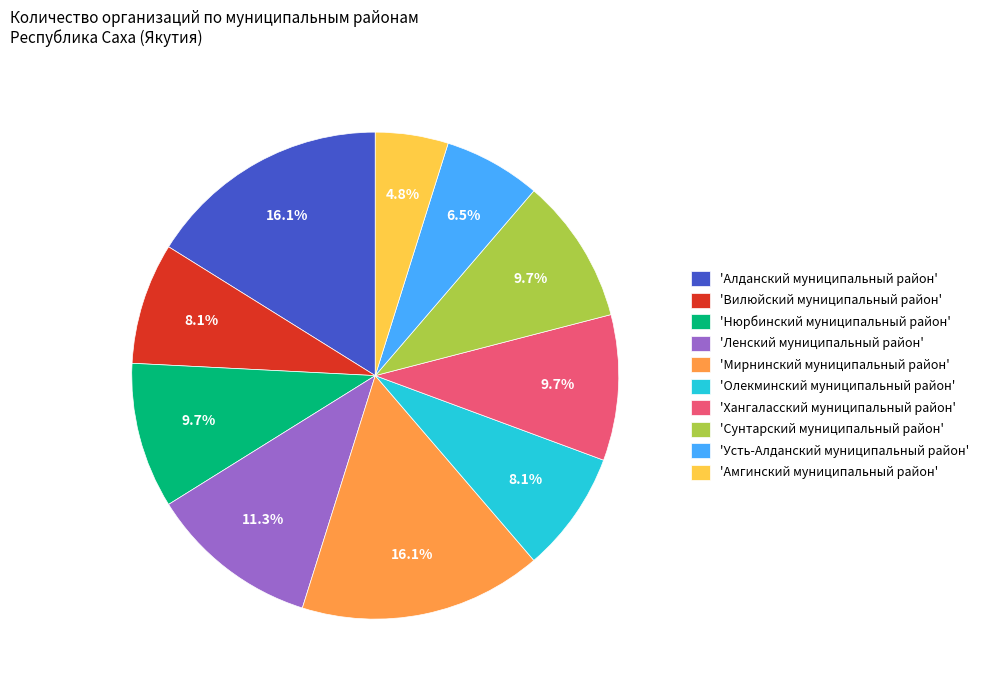

Which has a higher value, 'Нюрбинский муниципальный район' or 'Олекминский муниципальный район'?

'Нюрбинский муниципальный район'